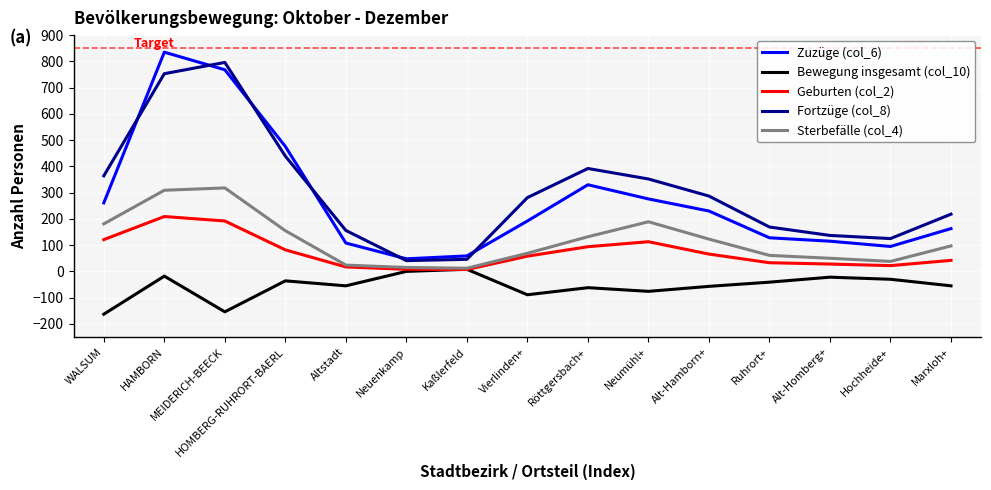

The Fortzüge (col_8) series shows 340 at Marxloh+. True or false?

False